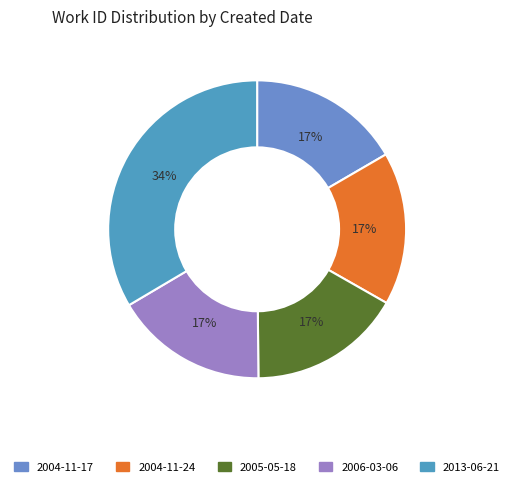

What is the ratio of the value at 2004-11-17 to the value at 2004-11-24?

1.0